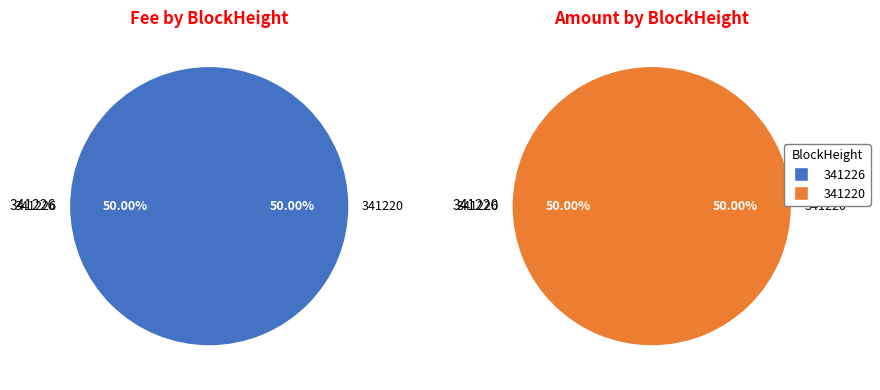

Between 341226 and 341220, which is larger?

341220